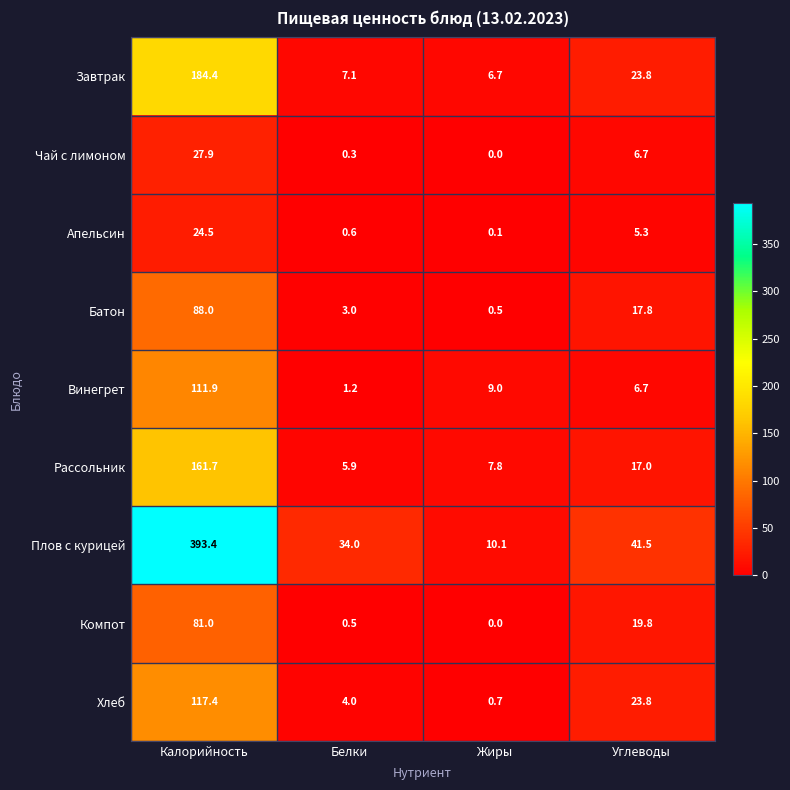

What is the average value of the Апельсин series?

7.6